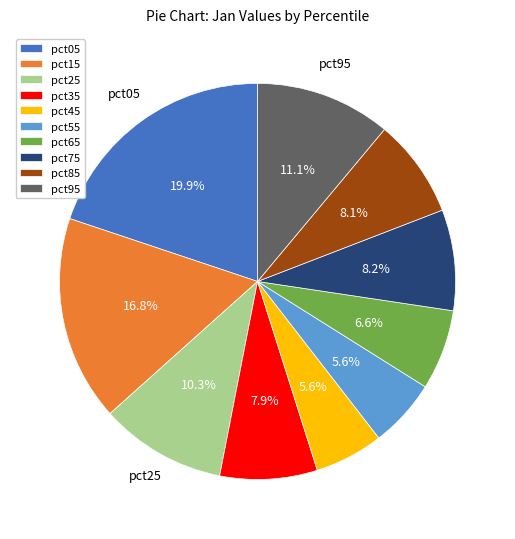

To the nearest percent, what is the average slice percentage?

10%